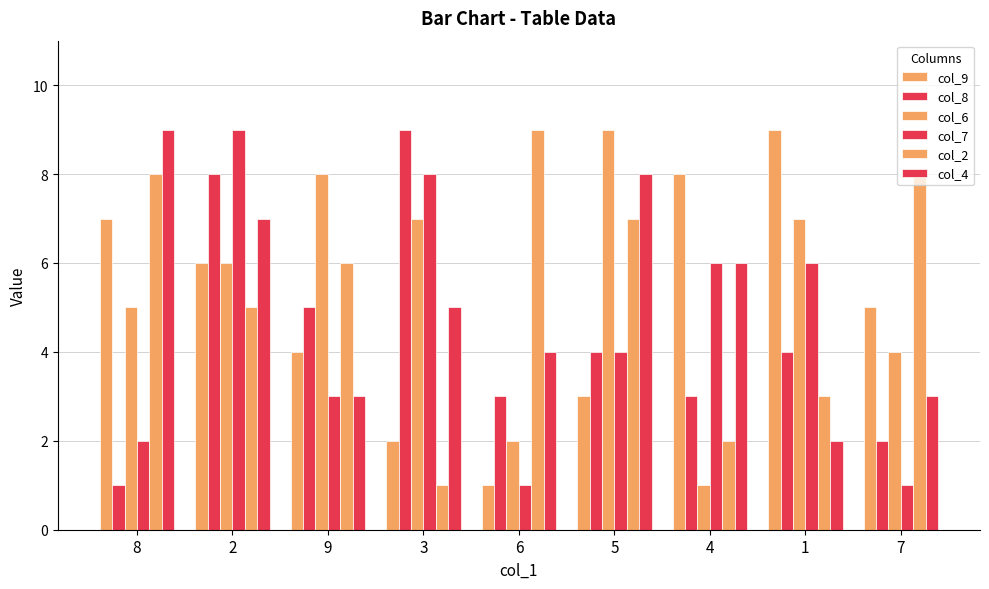

How many categories are shown in the chart?

9